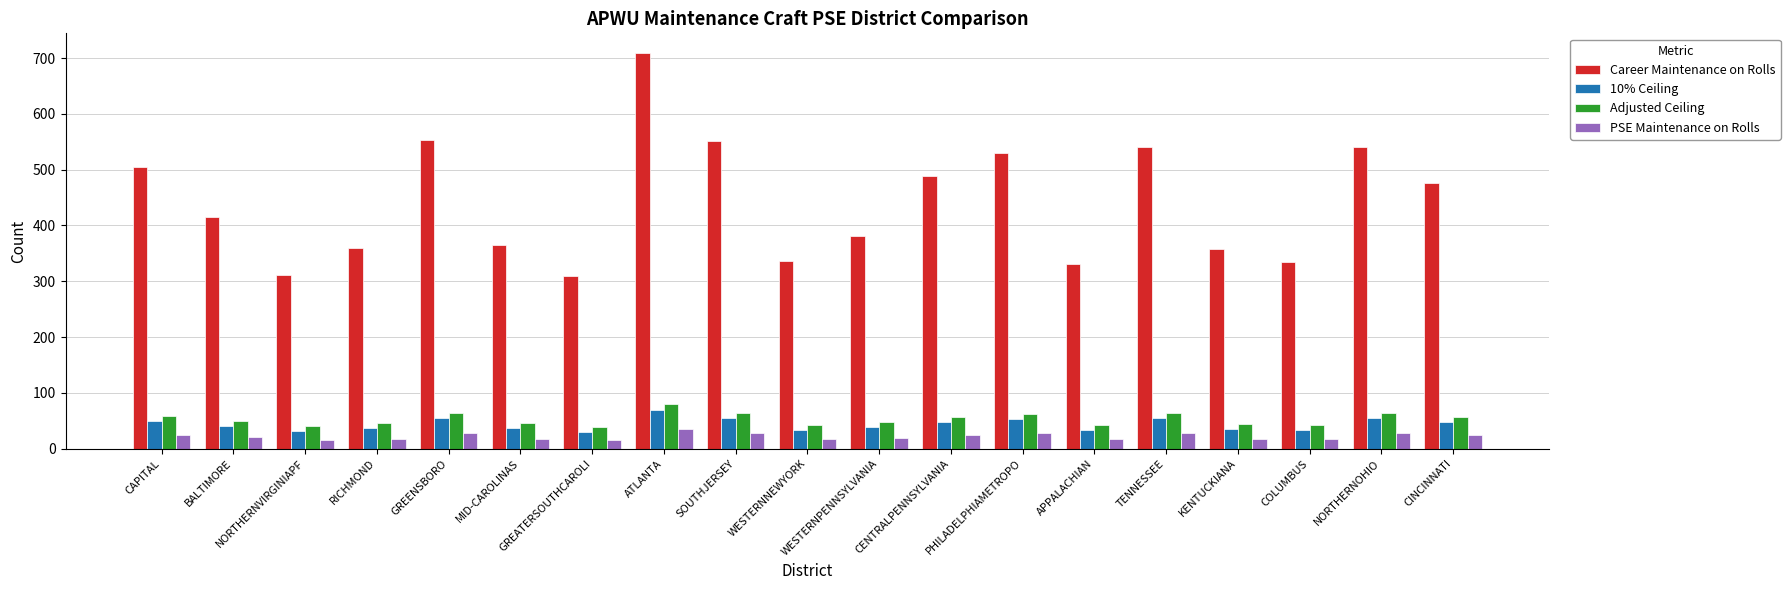

Which series changed the most between NORTHERNVIRGINIAPF and TENNESSEE?

Career Maintenance on Rolls